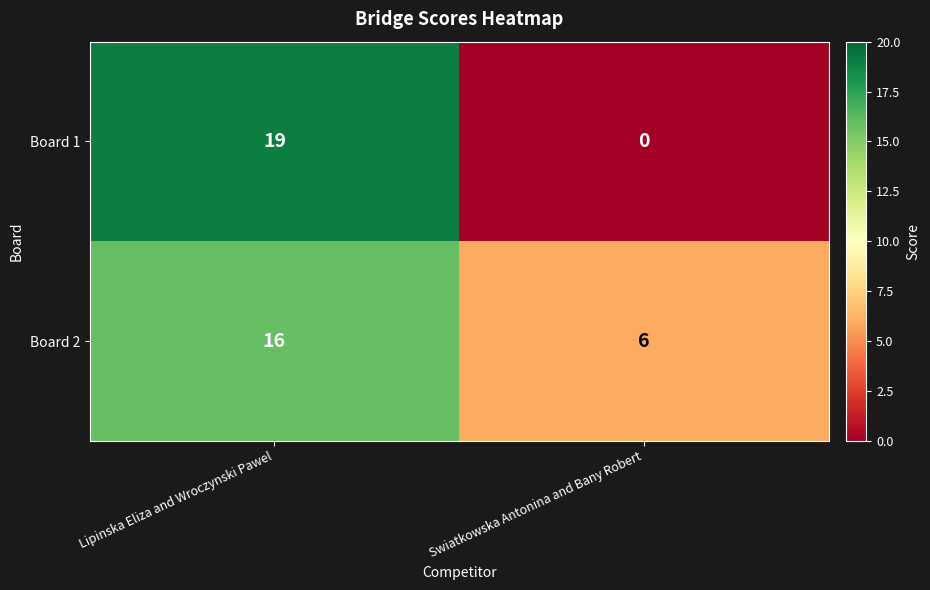

Is it true that Board 1 equals 19 at Lipinska Eliza and Wroczynski Pawel?

True